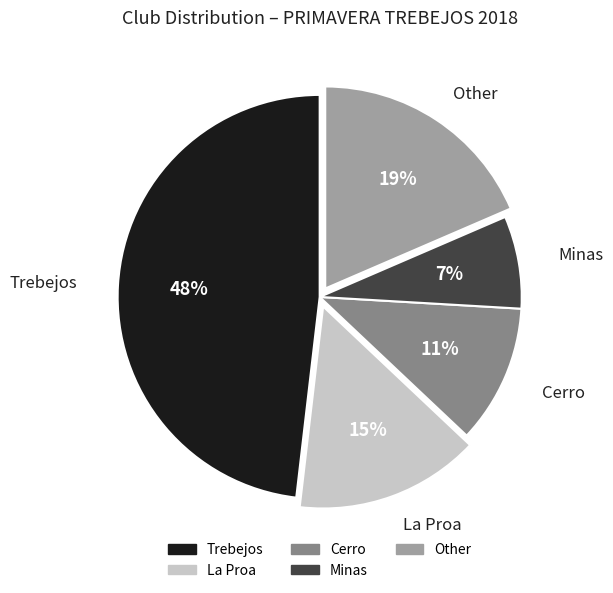

How many segments does this pie chart have?

5